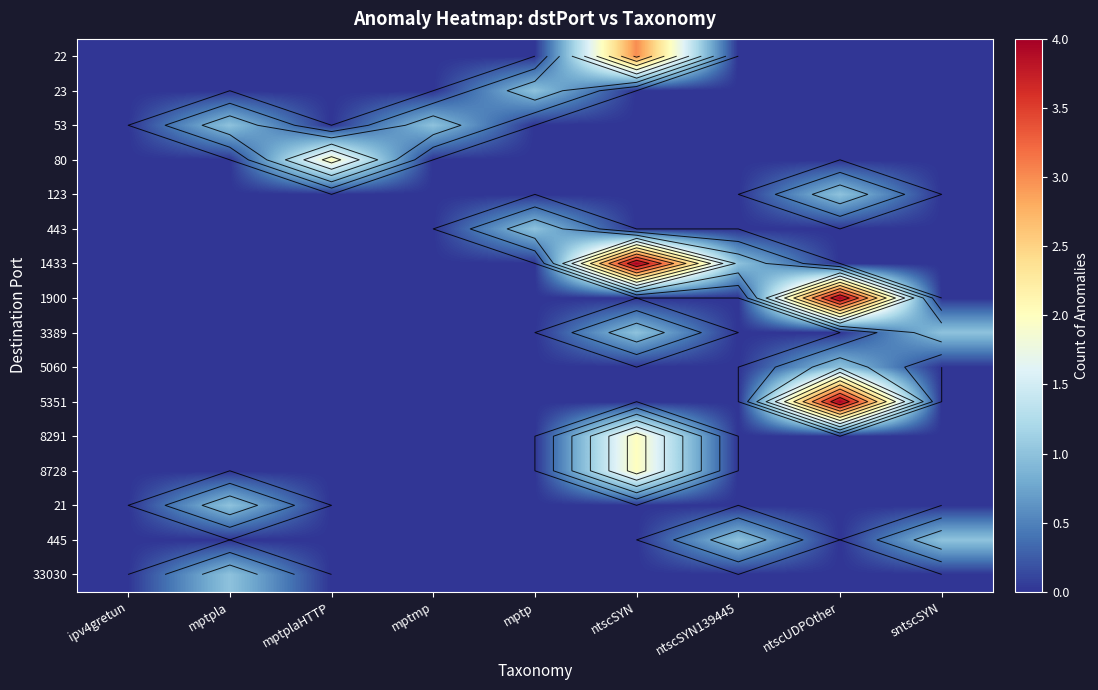

Where is 445 nearest to the value 0?

ipv4gretun